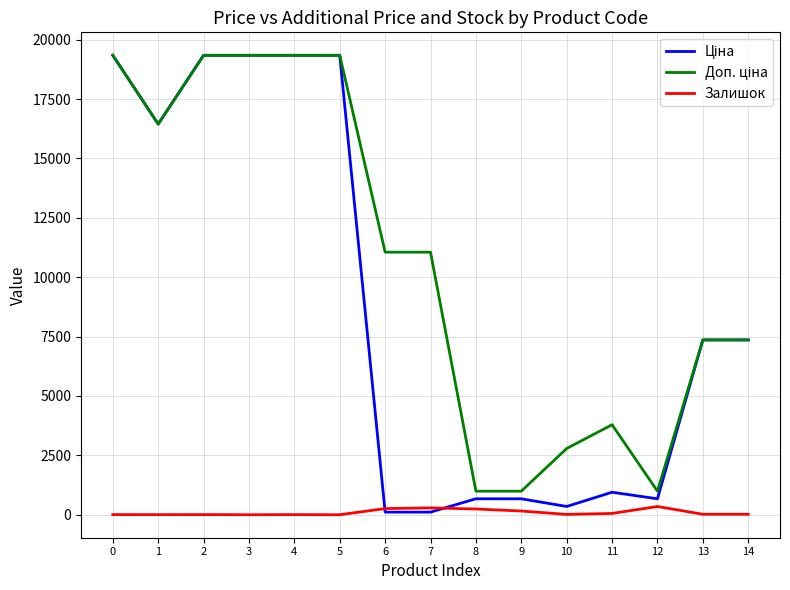

List the series in order of their peak value, lowest first.

Залишок, Ціна, Доп. ціна